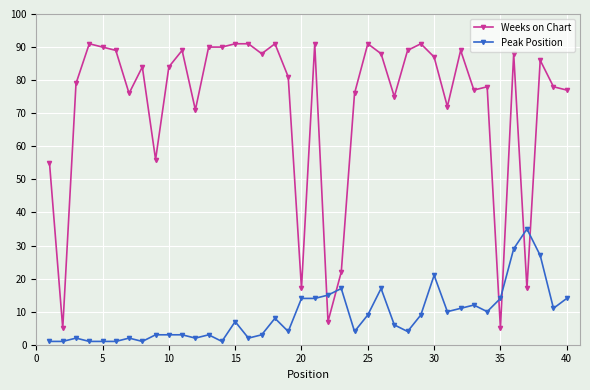

Which series has the largest range (max minus min)?

Weeks on Chart